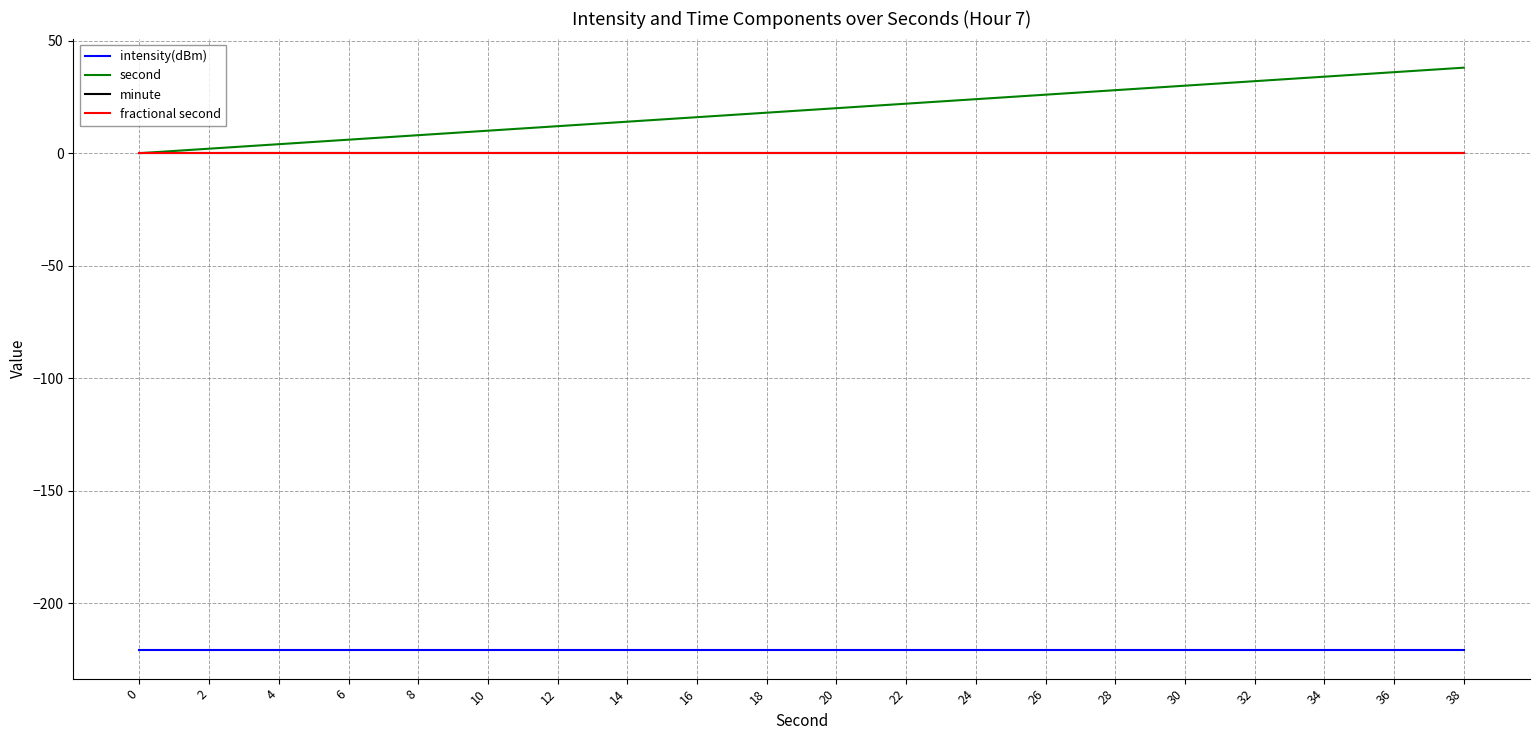

Between 12 and 14, which series saw the biggest shift?

second